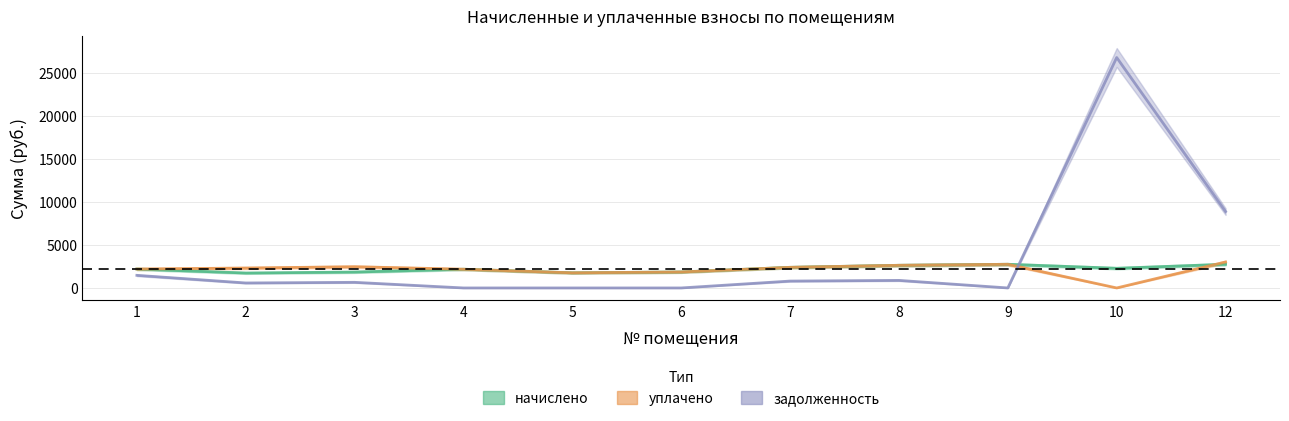

What are all the series names shown in the legend?

начислено, уплачено, задолженность